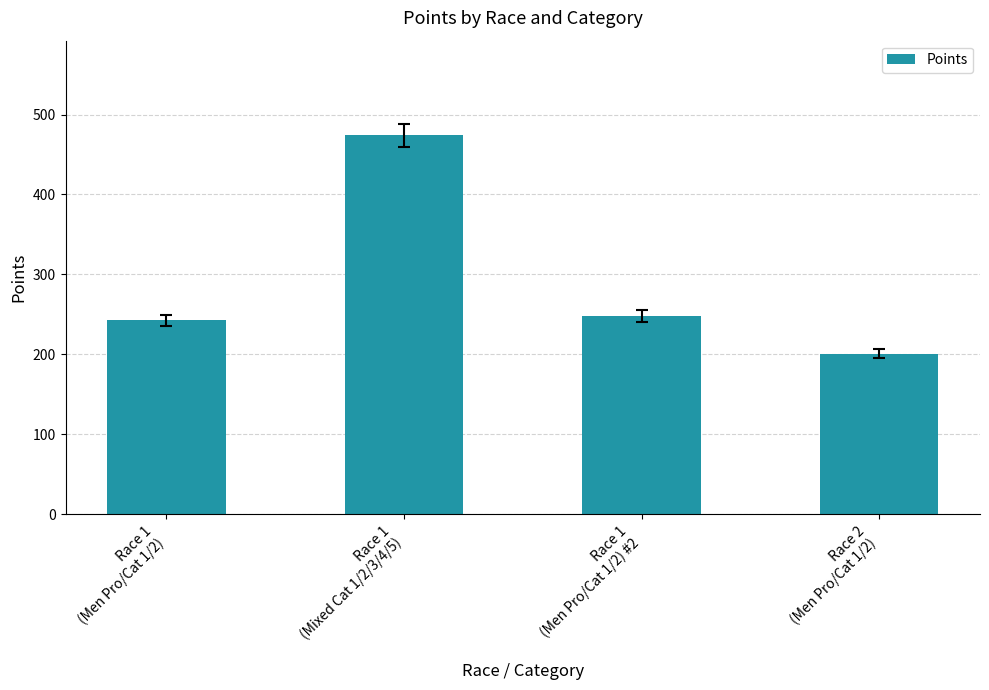

What position from the right is Race 1
(Men Pro/Cat 1/2) #2?

2